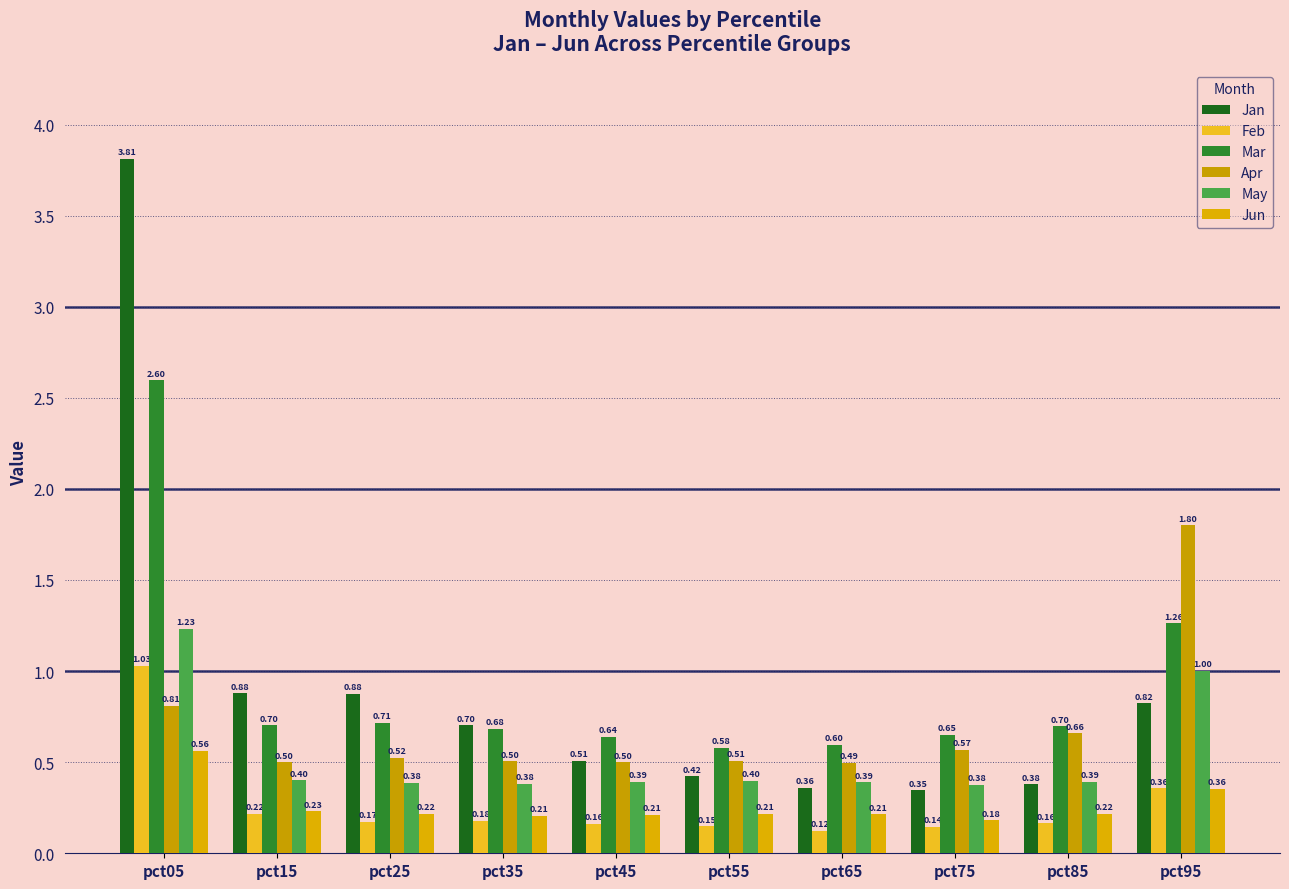

Reading right to left, extract all data points from this chart.

Jan: pct95=0.8	pct85=0.4	pct75=0.3	pct65=0.4	pct55=0.4	pct45=0.5	pct35=0.7	pct25=0.9	pct15=0.9	pct05=3.8
Feb: pct95=0.4	pct85=0.2	pct75=0.1	pct65=0.1	pct55=0.1	pct45=0.2	pct35=0.2	pct25=0.2	pct15=0.2	pct05=1.0
Mar: pct95=1.3	pct85=0.7	pct75=0.7	pct65=0.6	pct55=0.6	pct45=0.6	pct35=0.7	pct25=0.7	pct15=0.7	pct05=2.6
Apr: pct95=1.8	pct85=0.7	pct75=0.6	pct65=0.5	pct55=0.5	pct45=0.5	pct35=0.5	pct25=0.5	pct15=0.5	pct05=0.8
May: pct95=1.0	pct85=0.4	pct75=0.4	pct65=0.4	pct55=0.4	pct45=0.4	pct35=0.4	pct25=0.4	pct15=0.4	pct05=1.2
Jun: pct95=0.4	pct85=0.2	pct75=0.2	pct65=0.2	pct55=0.2	pct45=0.2	pct35=0.2	pct25=0.2	pct15=0.2	pct05=0.6